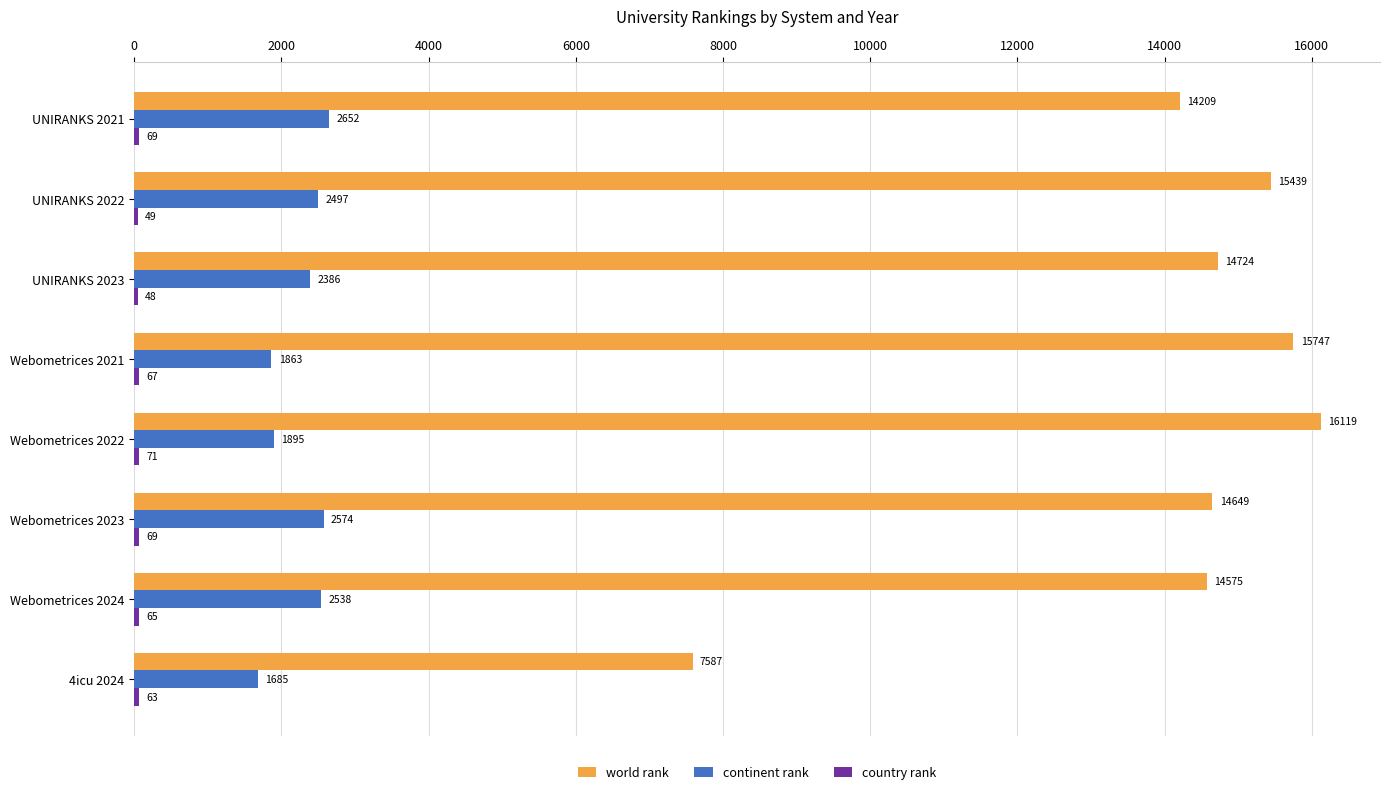

Which series changed the most between UNIRANKS 2022 and Webometrices 2022?

world rank